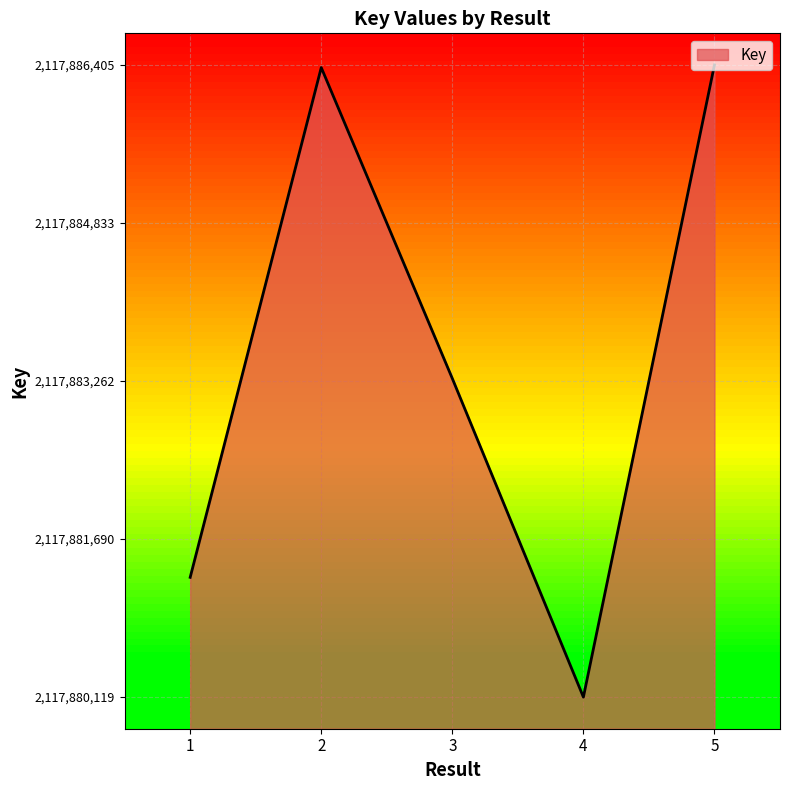

Where is the first local minimum?

4